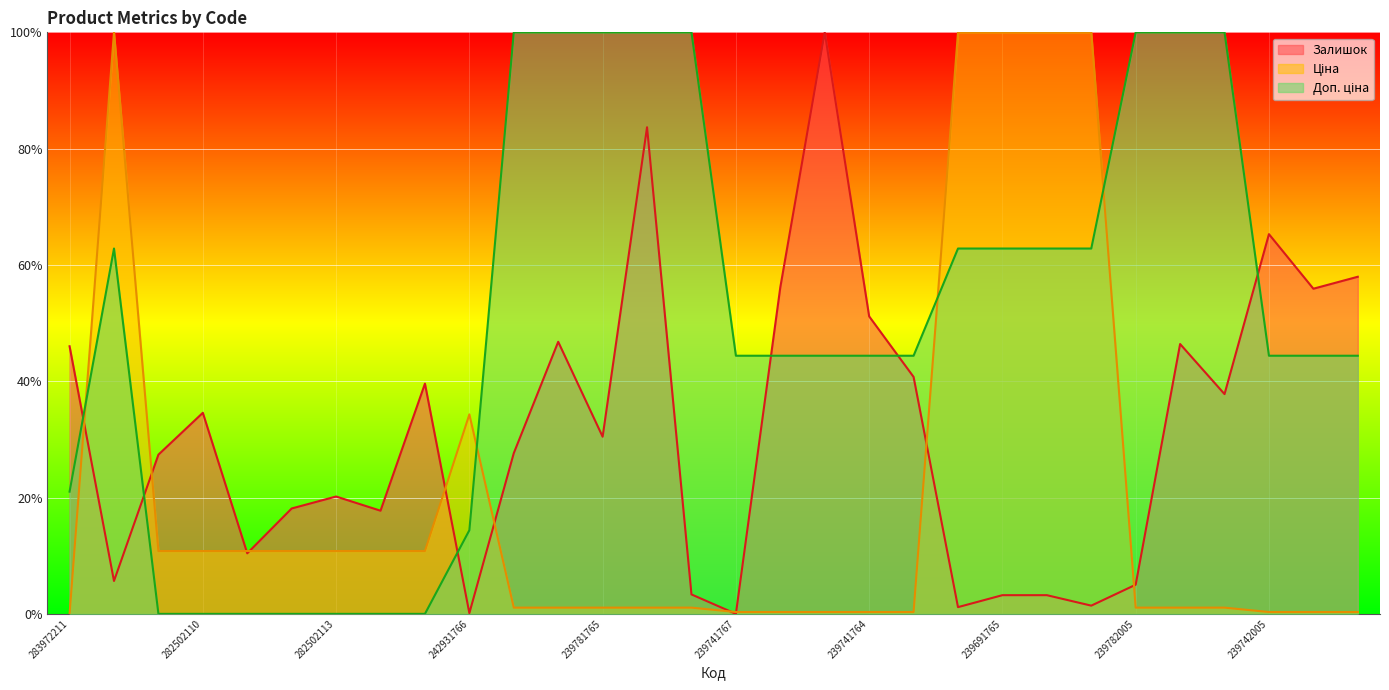

What is the maximum value shown in the chart?

100.0